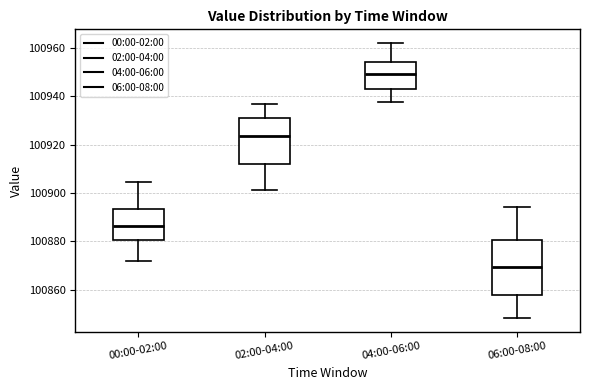

Where is the lower edge of the box for 06:00-08:00 on the y-axis? The values are not printed on the chart, so give them approximately, as read against the axis.

100858